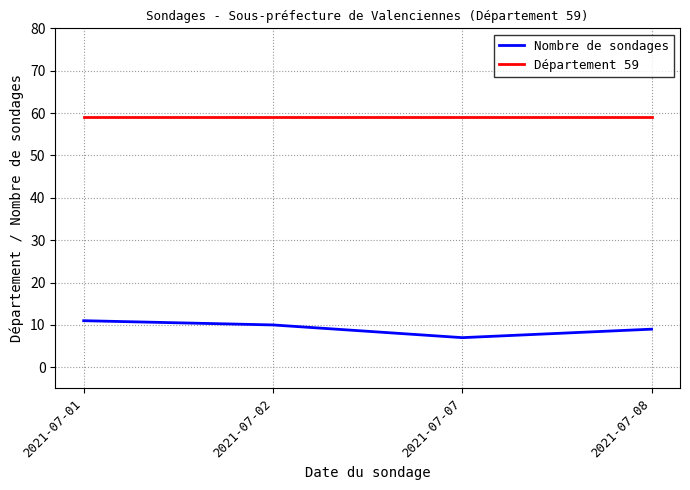

What value does the Département 59 series have at 2021-07-02?

59